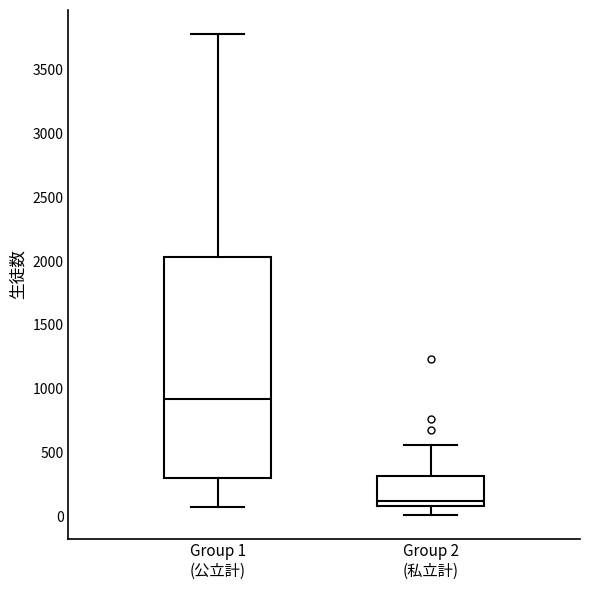

Reading left to right, transcribe this box plot: for each box, give where its median line is, the range the box spans, and where its two whiskers end, as read against the y-axis. The values are not printed on the chart, so give them approximately, as read against the axis.

Group 1 (公立計): median 900, box 300 to 2050, whiskers 50 to 3800
Group 2 (私立計): median 100 (just above the box's lower edge), box 100 to 300, whiskers 0 to 550